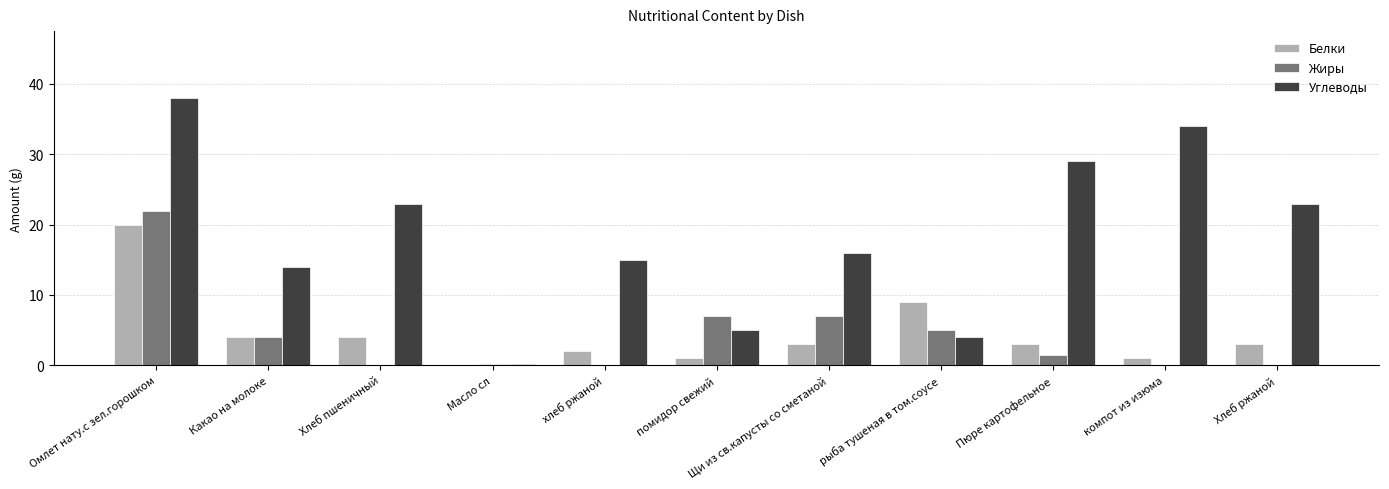

Reading left to right, transcribe all the data shown in this chart.

Белки: Омлет нату.с зел.горошком=20.0	Какао на молоке=4.0	Хлеб пшеничный=4.0	Масло сл=0.1	хлеб ржаной=2.0	помидор свежий=1.0	Щи из св.капусты со сметаной=3.0	рыба тушеная в том.соусе=9.0	Пюре картофельное=3.0	компот из изюма=1.0	Хлеб ржаной=3.0
Жиры: Омлет нату.с зел.горошком=22.0	Какао на молоке=4.0	Хлеб пшеничный=0.0	Масло сл=0.2	хлеб ржаной=0.0	помидор свежий=7.0	Щи из св.капусты со сметаной=7.0	рыба тушеная в том.соусе=5.0	Пюре картофельное=1.5	компот из изюма=0.0	Хлеб ржаной=0.0
Углеводы: Омлет нату.с зел.горошком=38.0	Какао на молоке=14.0	Хлеб пшеничный=23.0	Масло сл=0.1	хлеб ржаной=15.0	помидор свежий=5.0	Щи из св.капусты со сметаной=16.0	рыба тушеная в том.соусе=4.0	Пюре картофельное=29.0	компот из изюма=34.0	Хлеб ржаной=23.0